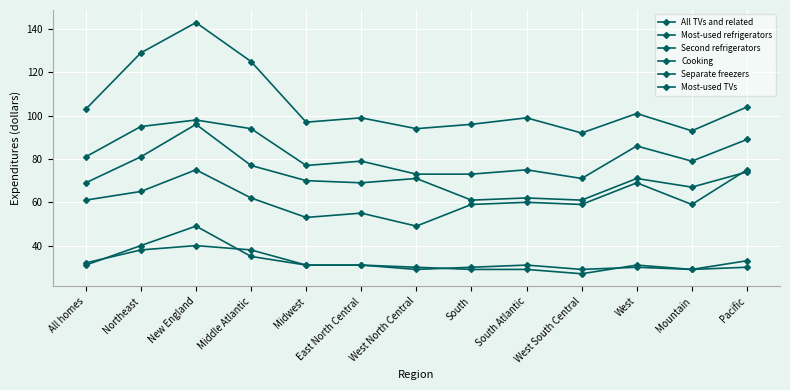

True or false: Separate freezers and Cooking cross at least once.

False